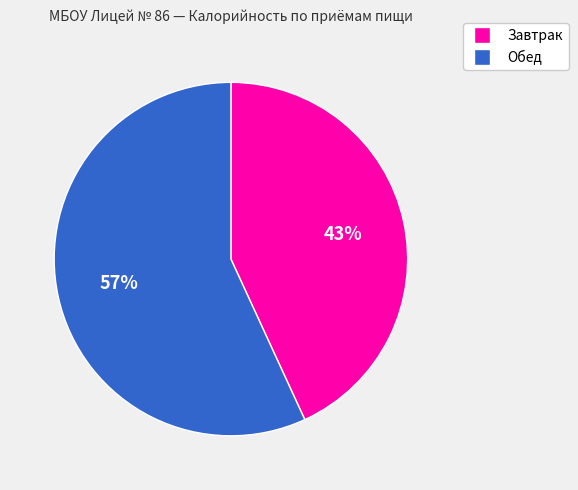

What is the majority slice?

Обед